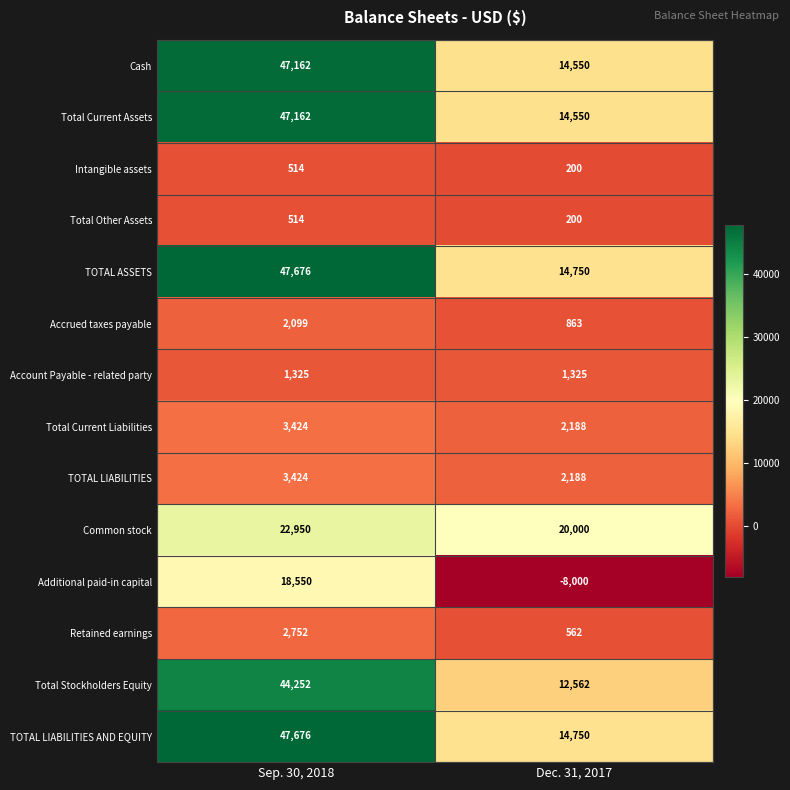

Reading right to left, transcribe all the data shown in this chart.

Cash: 14550	47162
Total Current Assets: 14550	47162
Intangible assets: 200	514
Total Other Assets: 200	514
TOTAL ASSETS: 14750	47676
Accrued taxes payable: 863	2099
Account Payable - related party: 1325	1325
Total Current Liabilities: 2188	3424
TOTAL LIABILITIES: 2188	3424
Common stock: 20000	22950
Additional paid-in capital: -8000	18550
Retained earnings: 562	2752
Total Stockholders Equity: 12562	44252
TOTAL LIABILITIES AND EQUITY: 14750	47676